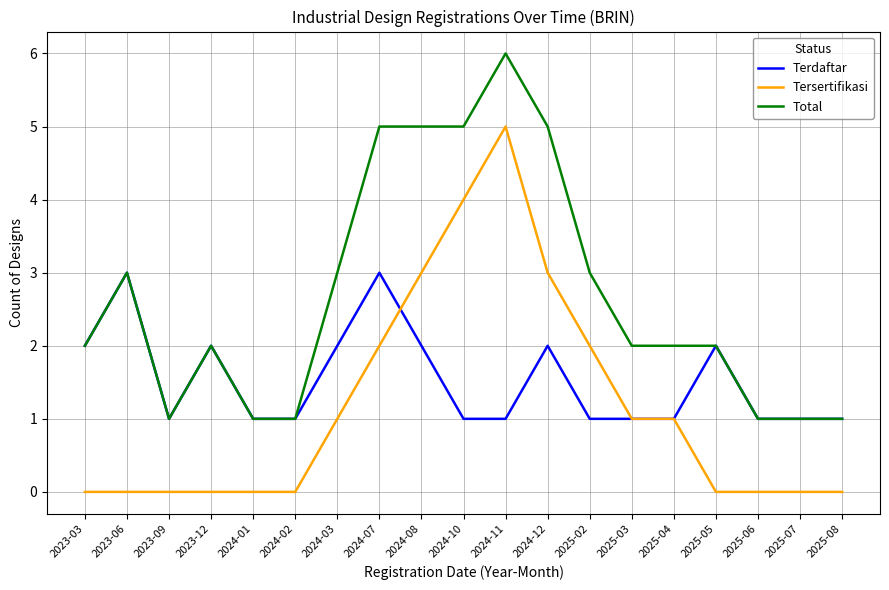

What is the difference between the maximum and minimum values in the Total series?

5